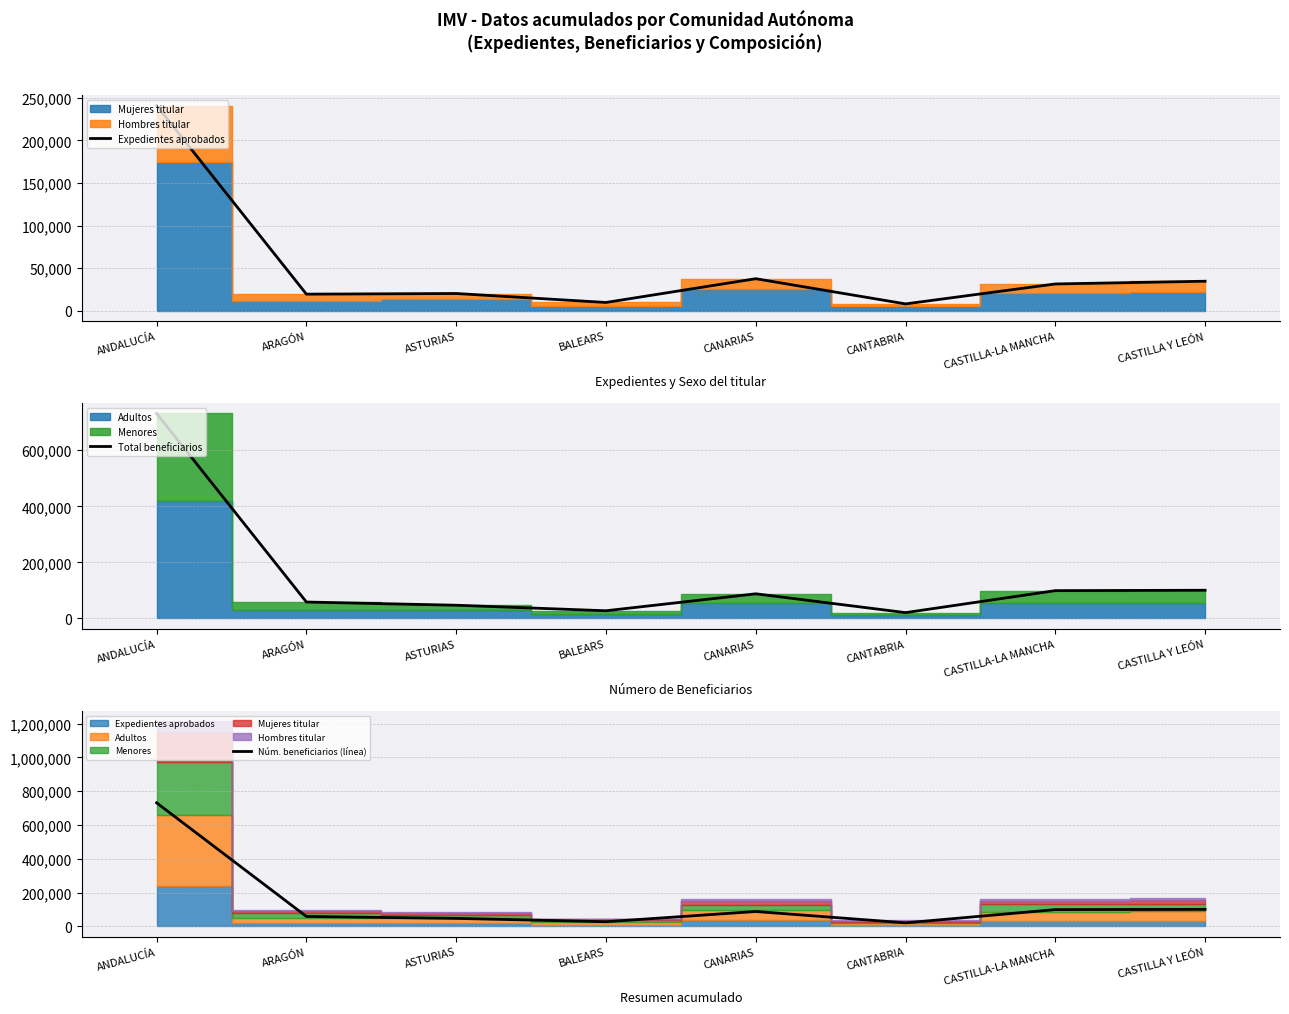

At which label does Total beneficiarios reach its peak?

ANDALUCÍA